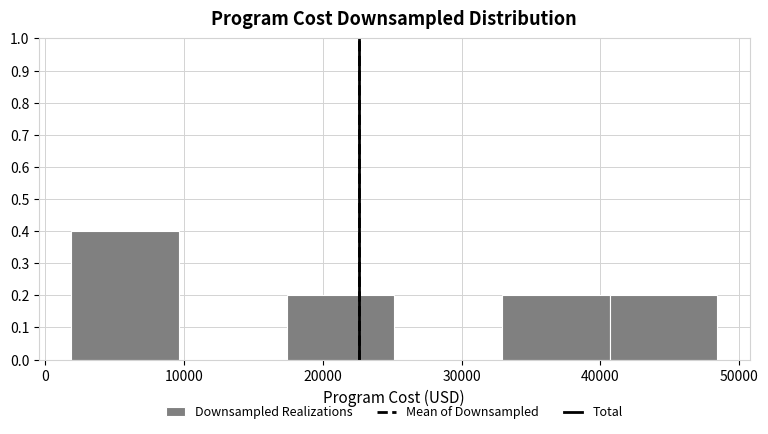

Reading left to right, transcribe this chart: for each bar, give the range it covers on the x-axis and its height. Neither the bar edges nor the heights are printed on the chart, so give them approximately, as read against the axes.

2000 to 10000: 0.4
10000 to 17000: 0
17000 to 25000: 0.2
25000 to 33000: 0
33000 to 41000: 0.2
41000 to 48000: 0.2